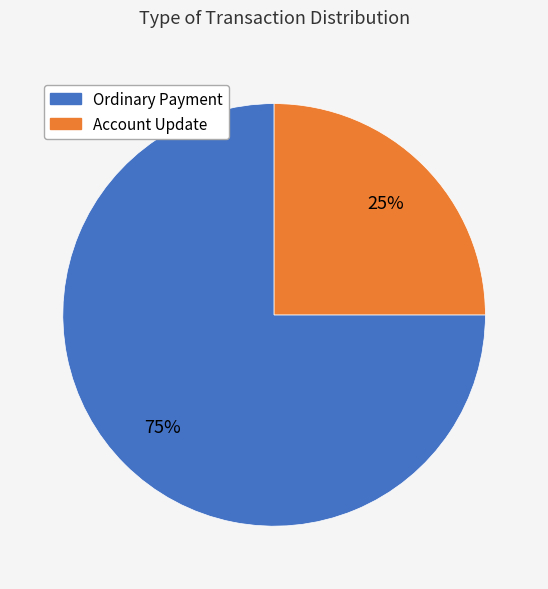

Does any single category account for the majority?

Yes